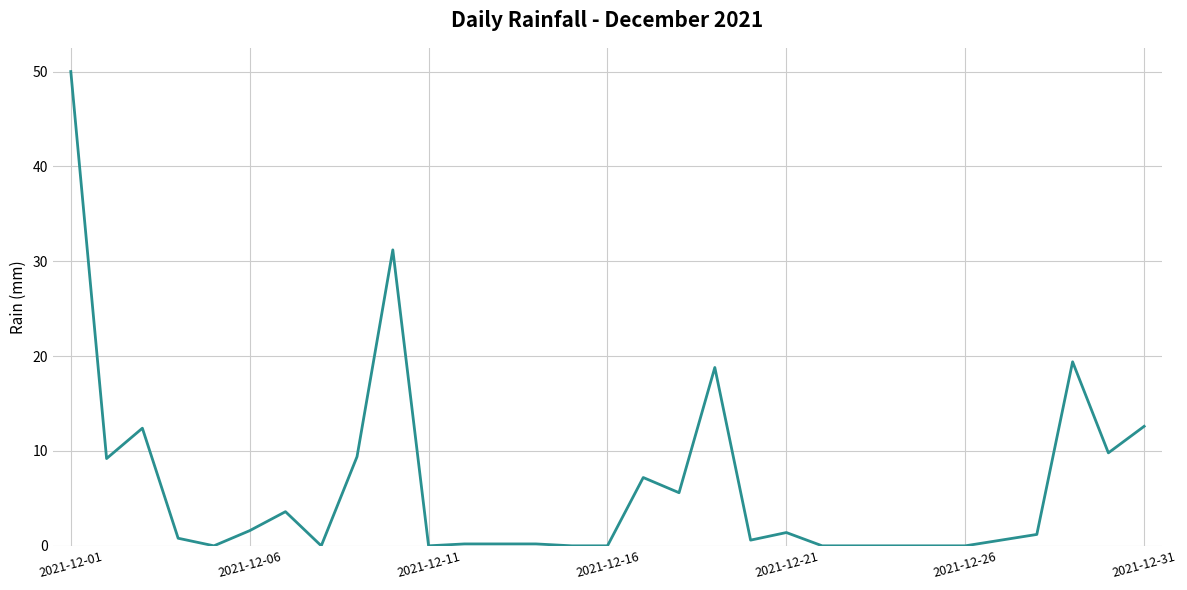

What is the difference between the maximum and minimum values?

50.0